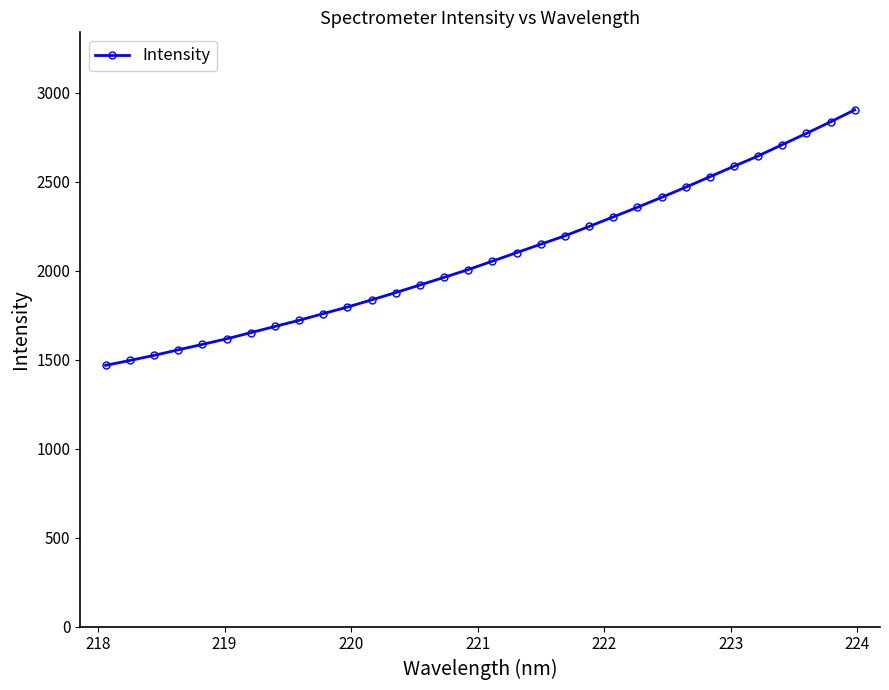

What is the value of the 13th point from the left?

1877.9